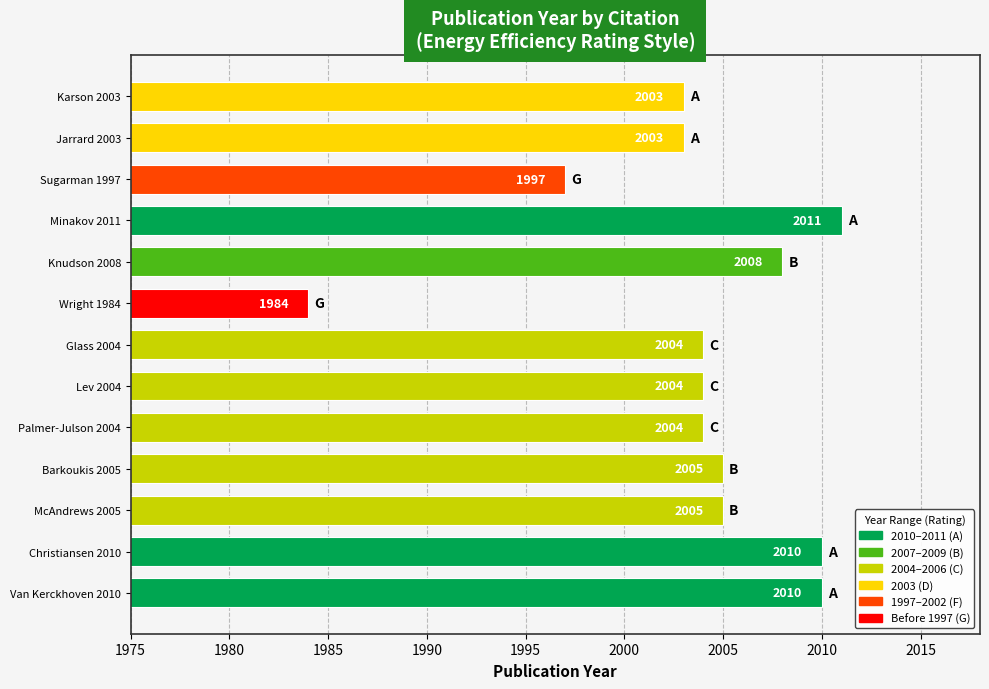

What is the sum of the values at Wright 1984 and Minakov 2011?

3995